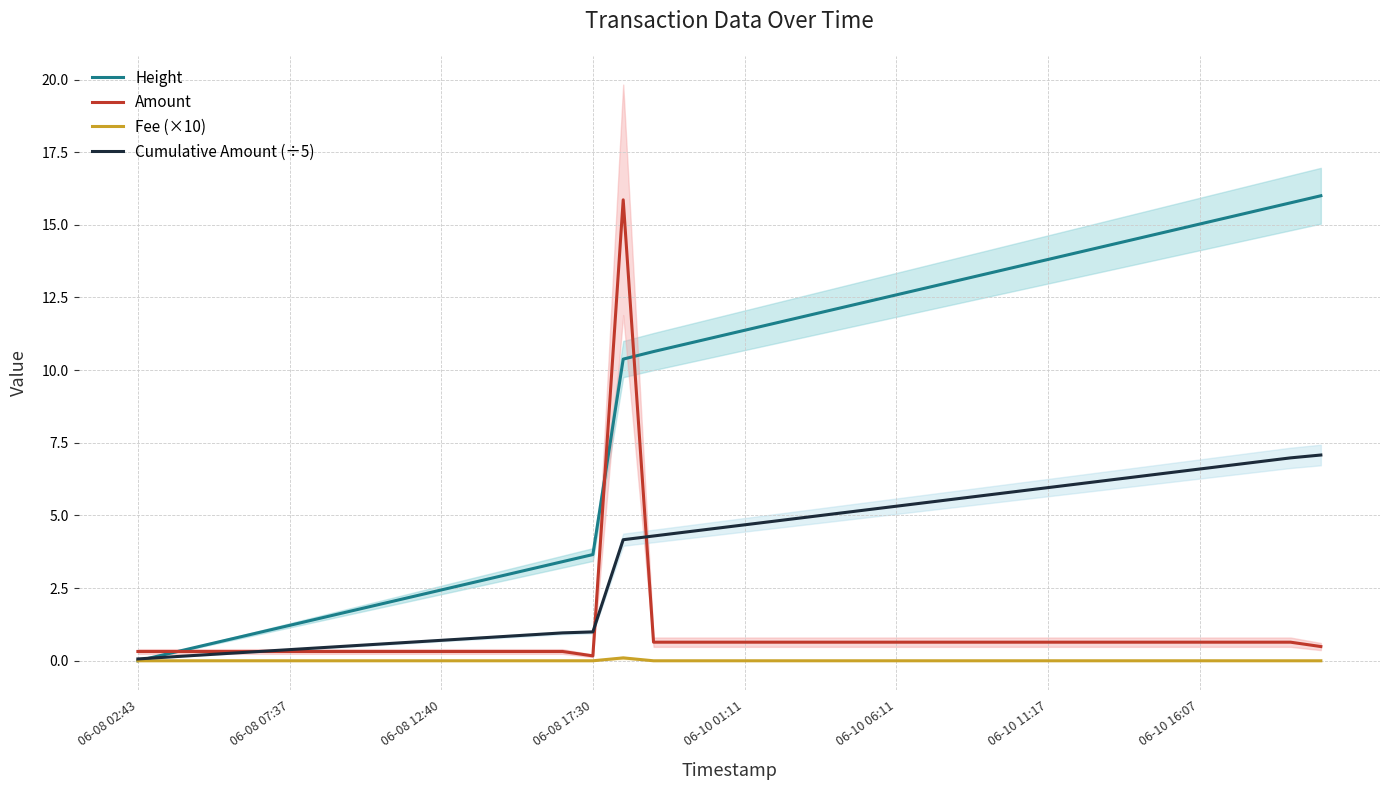

Rank the series by their maximum value, from highest to lowest.

Height, Amount, Cumulative Amount (÷5), Fee (×10)